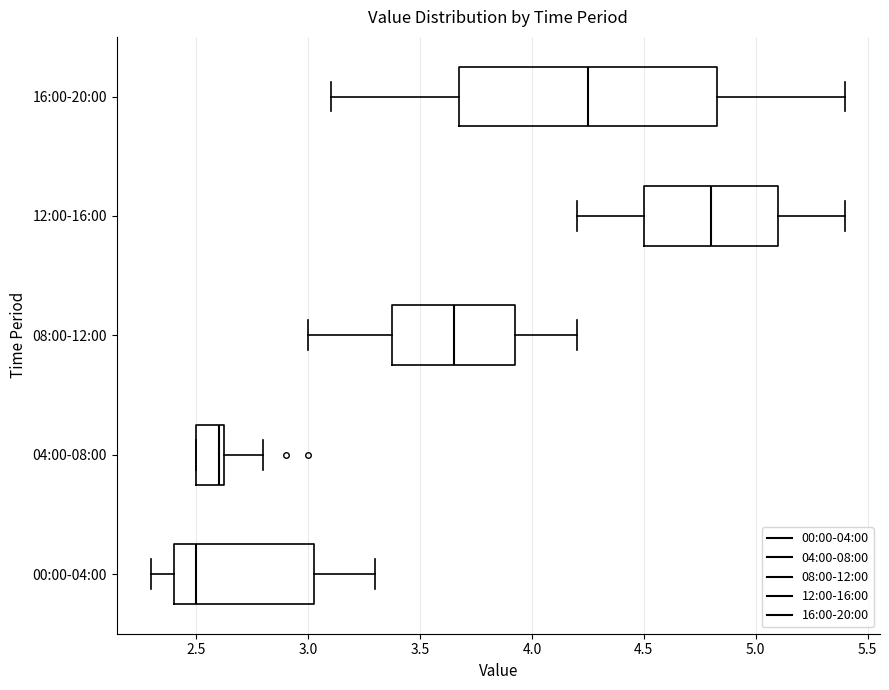

Comparing the boxes themselves (not the whiskers), which one is the widest?

16:00-20:00